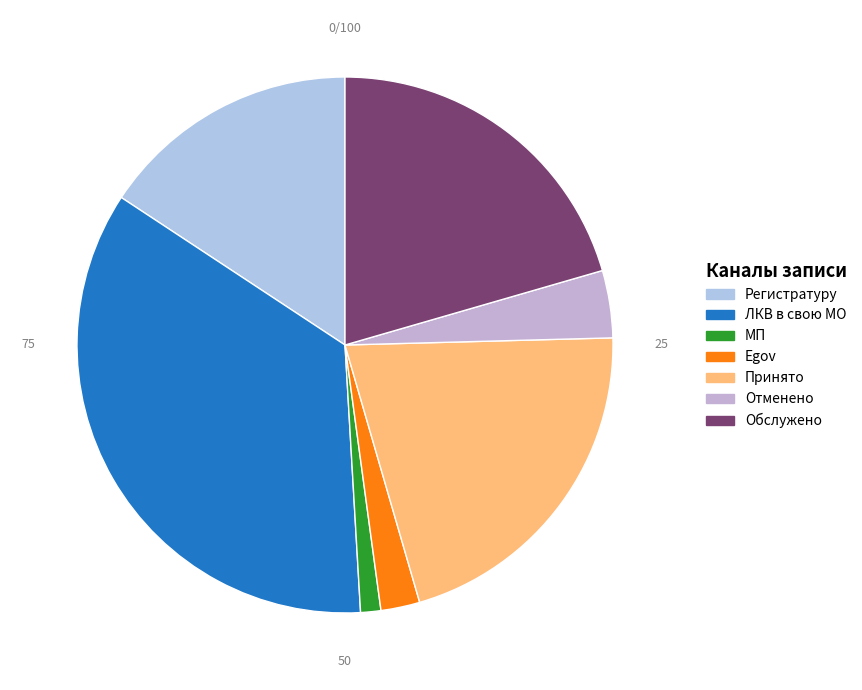

Count the number of slices in the pie.

7